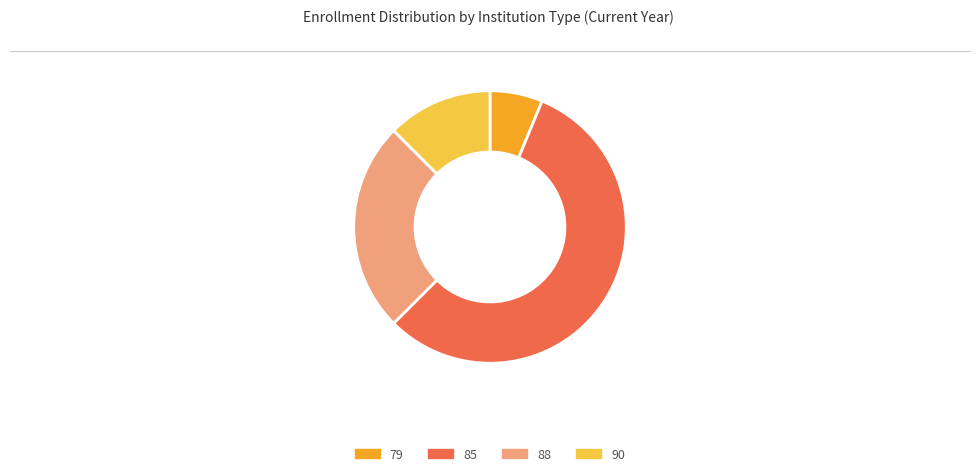

True or false: 79 accounts for 13% of the total.

False